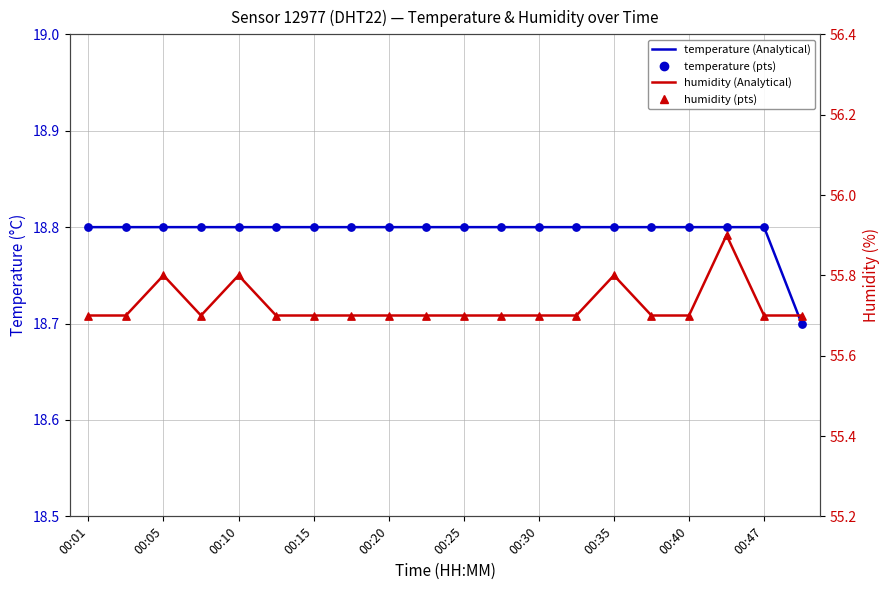

Which series contains the lowest Y value?

temperature